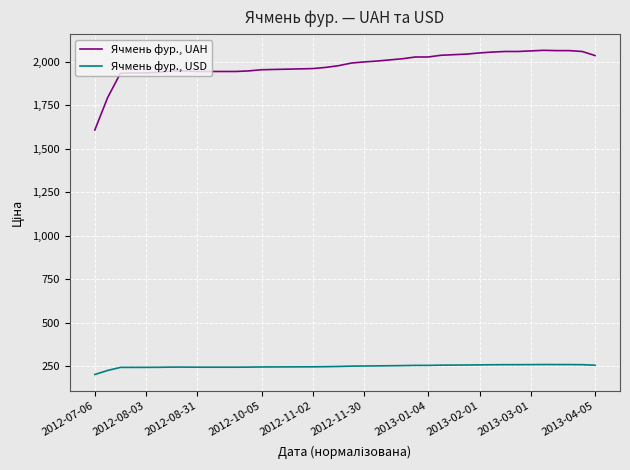

What is the difference between the maximum and minimum values in the Ячмень фур., UAH series?

458.3